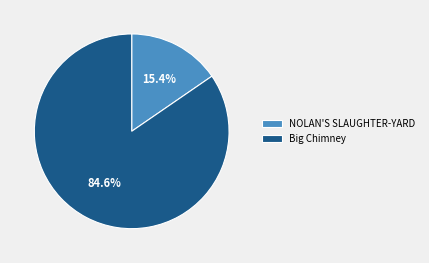

Is it true that NOLAN'S SLAUGHTER-YARD is 15% of the pie?

True